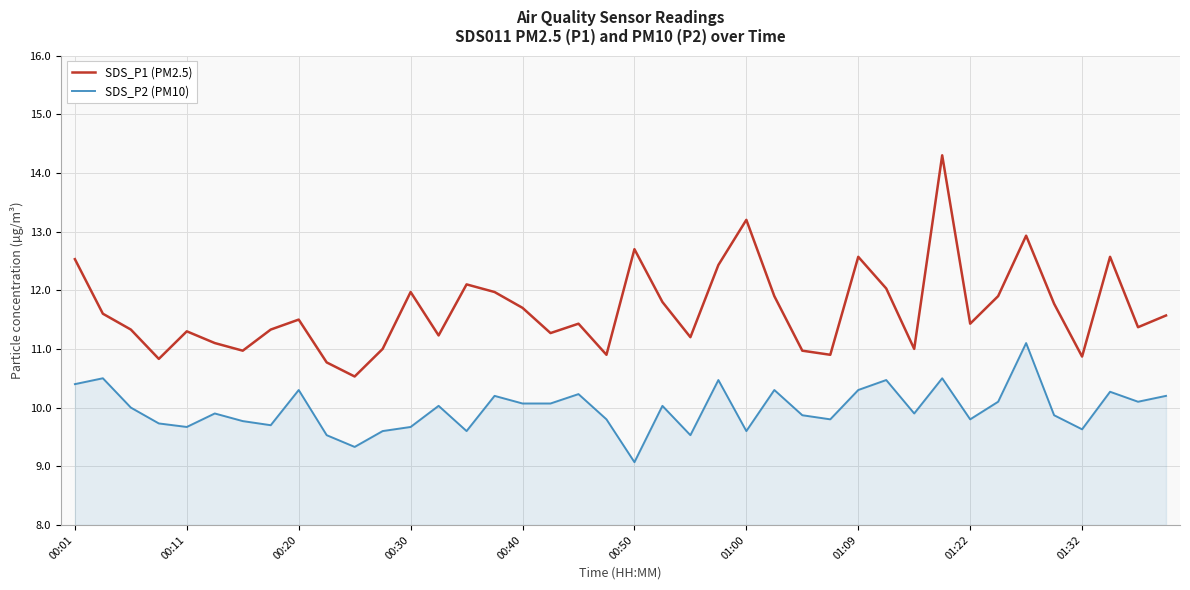

What is the greatest value displayed?

14.3